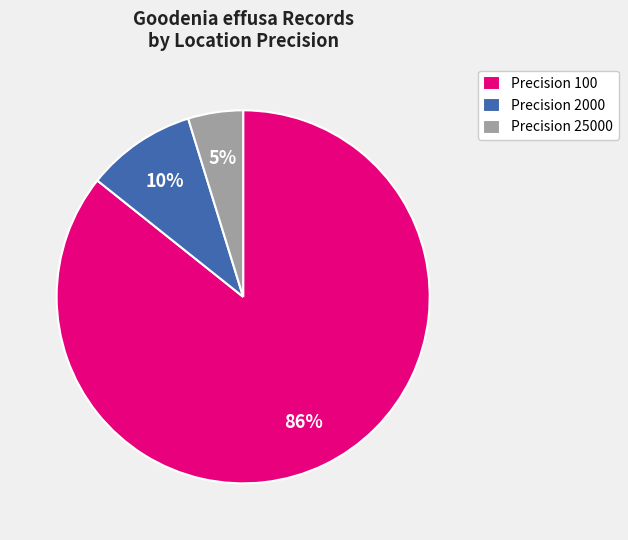

To the nearest percent, what is the average slice percentage?

33%